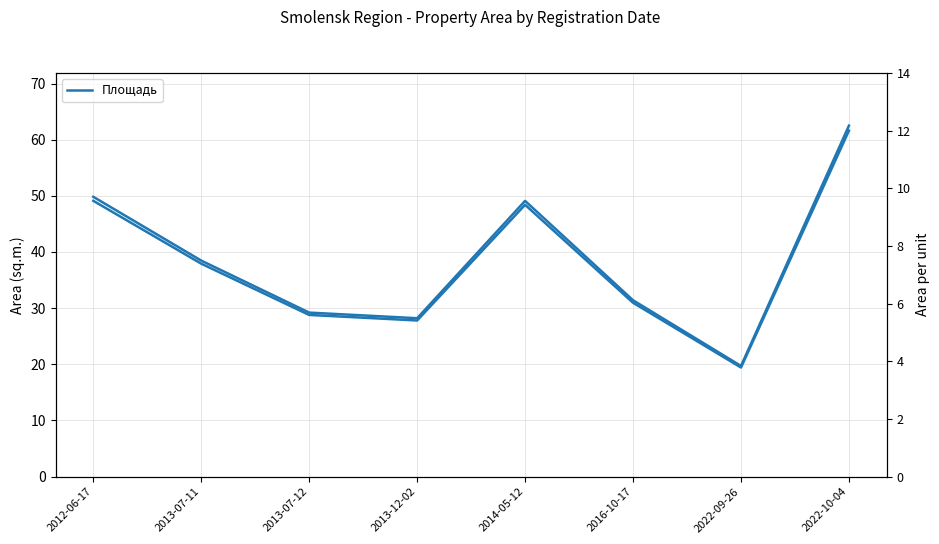

True or false: Площадь and Scaled intersect in this chart.

False